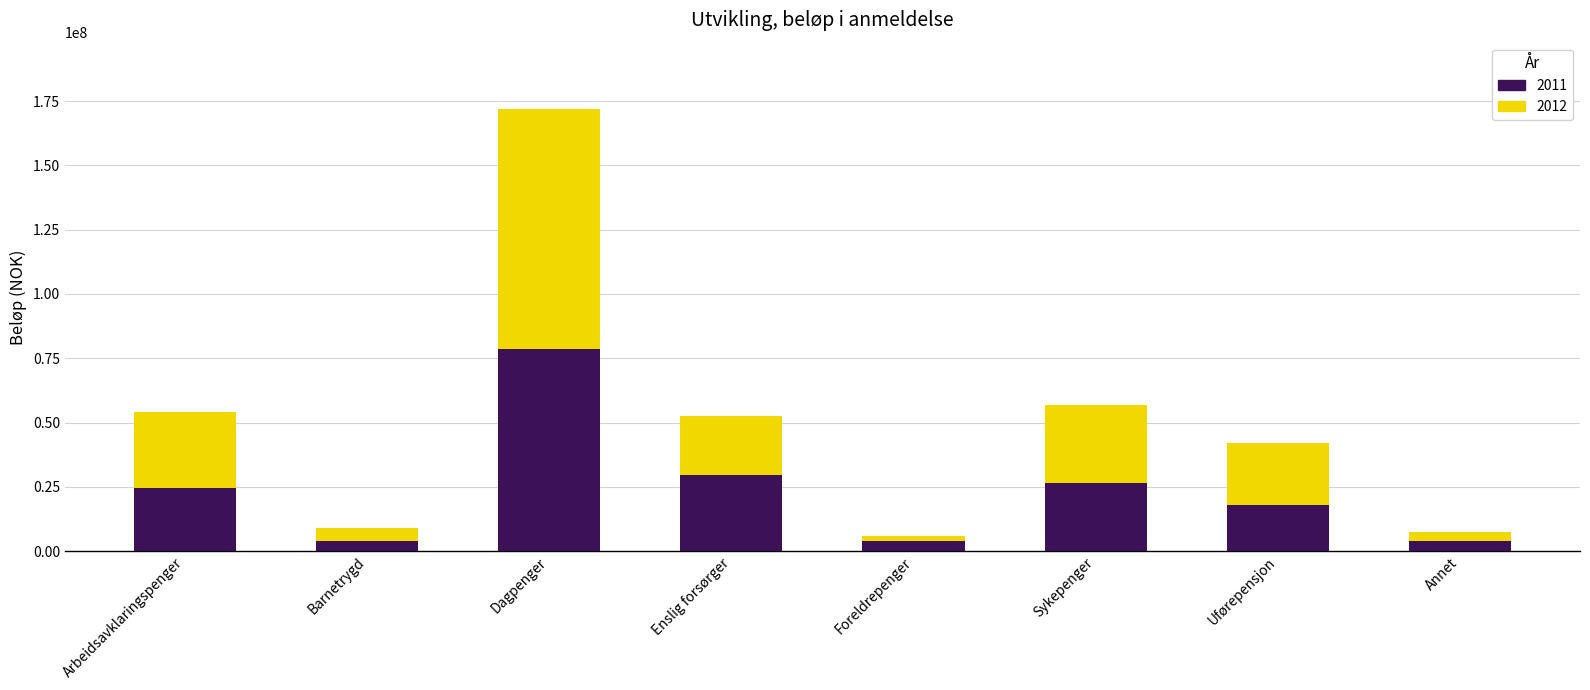

Where is 2011 nearest to the value 41137364?

Enslig forsørger